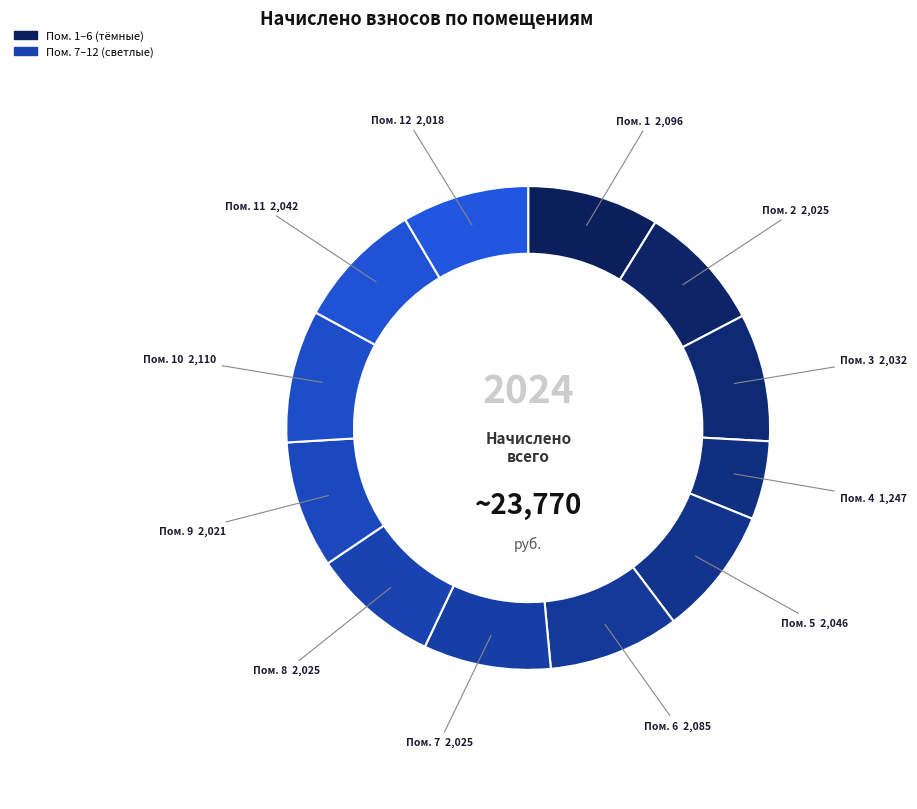

Which category has the smallest portion of the pie?

4